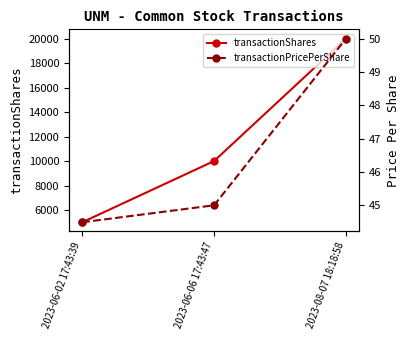

Between 2023-06-02 17:43:39 and 2023-08-07 18:18:58, which is larger?

2023-08-07 18:18:58